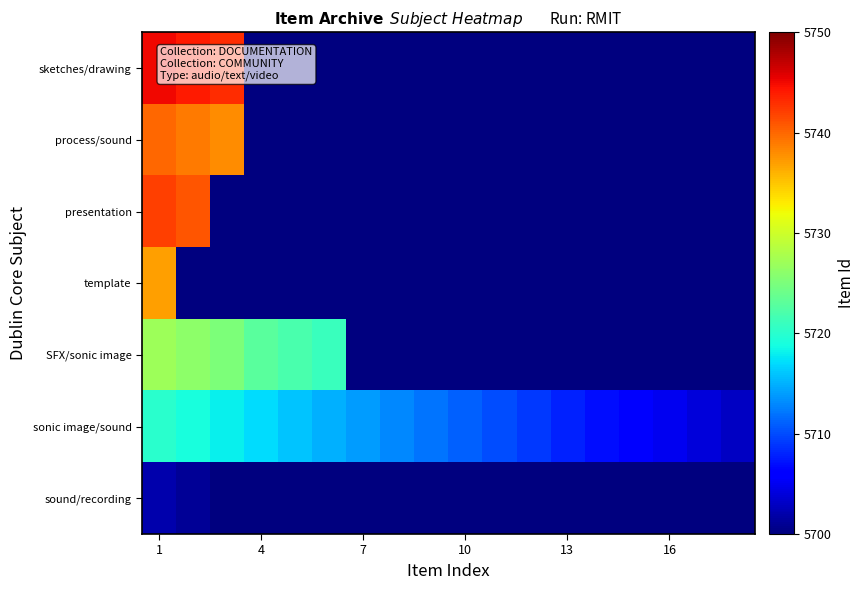

Count the number of data series in this chart.

7